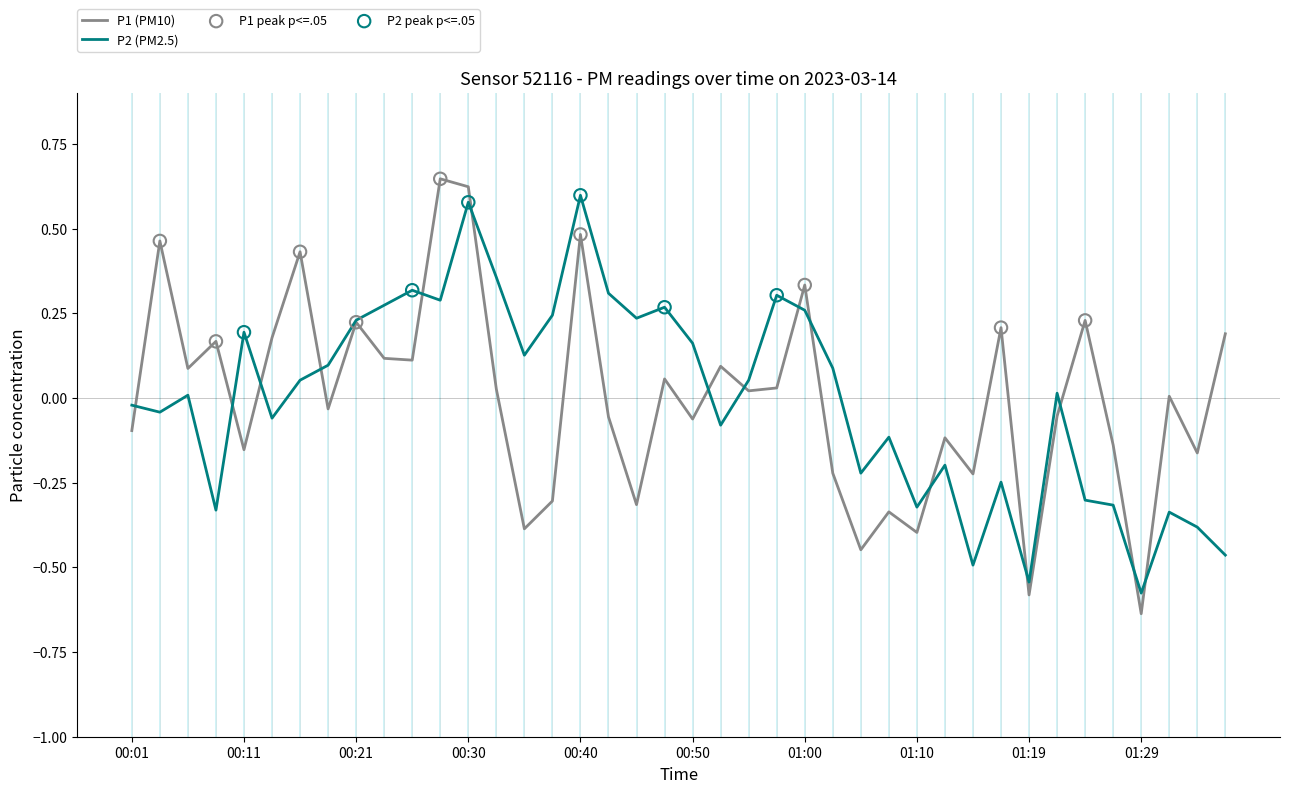

Which series has the largest range (max minus min)?

P1 (PM10)